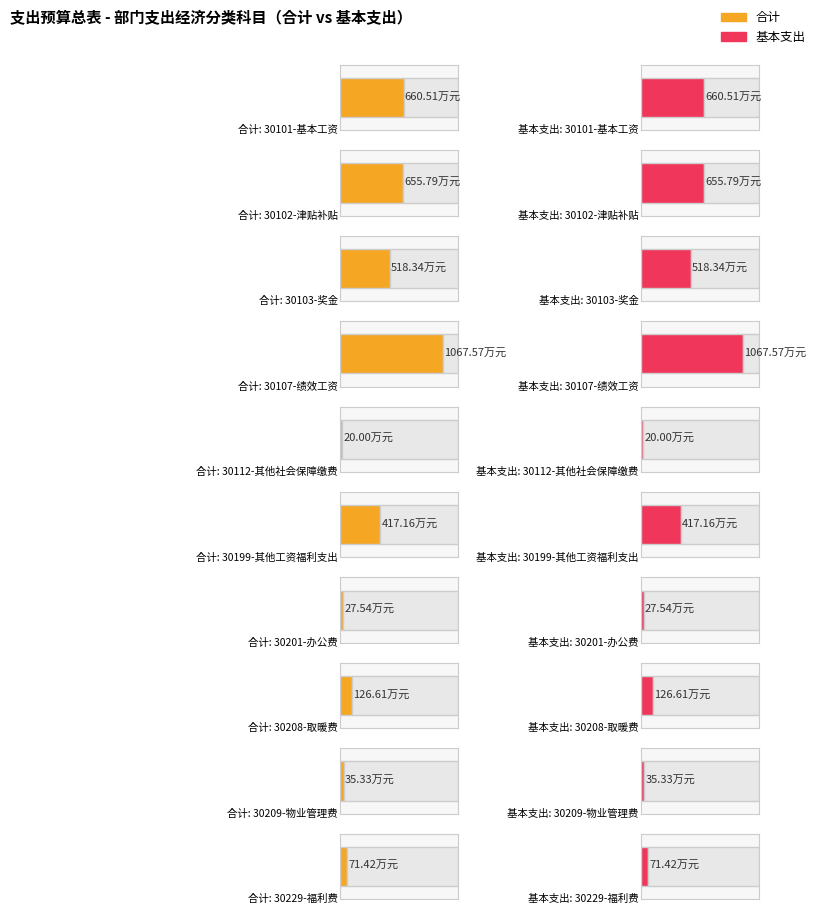

Does the chart contain any negative values?

No